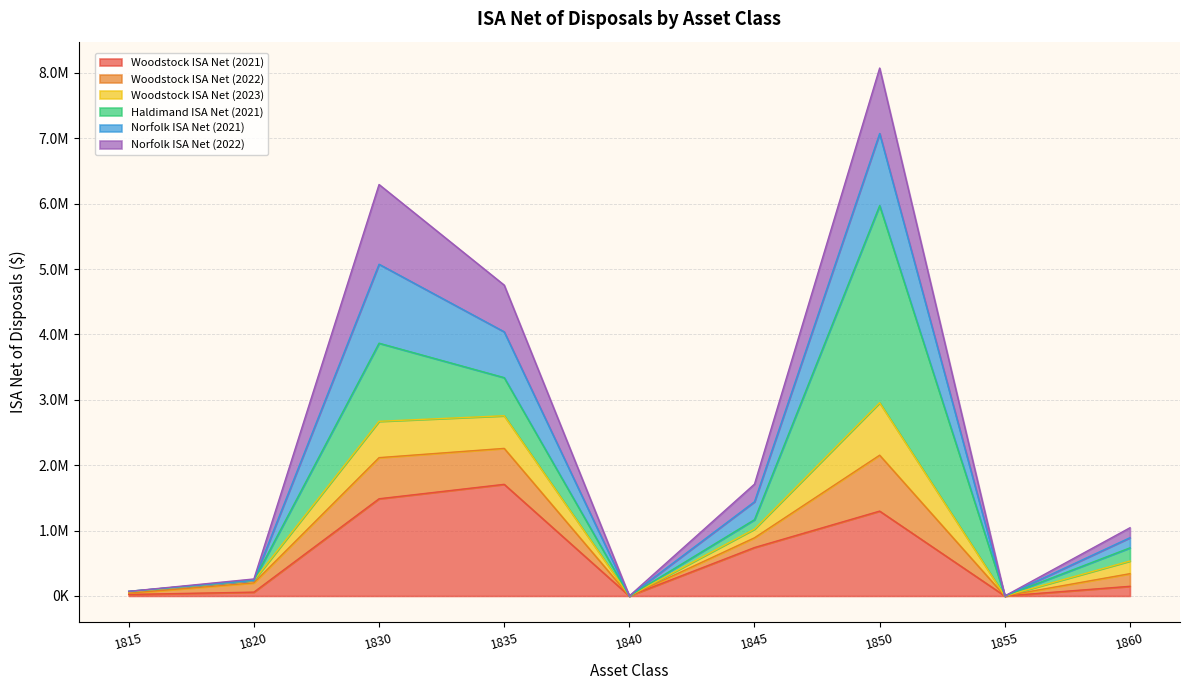

What are all the series names shown in the legend?

Woodstock ISA Net (2021), Woodstock ISA Net (2022), Woodstock ISA Net (2023), Haldimand ISA Net (2021), Norfolk ISA Net (2021), Norfolk ISA Net (2022)